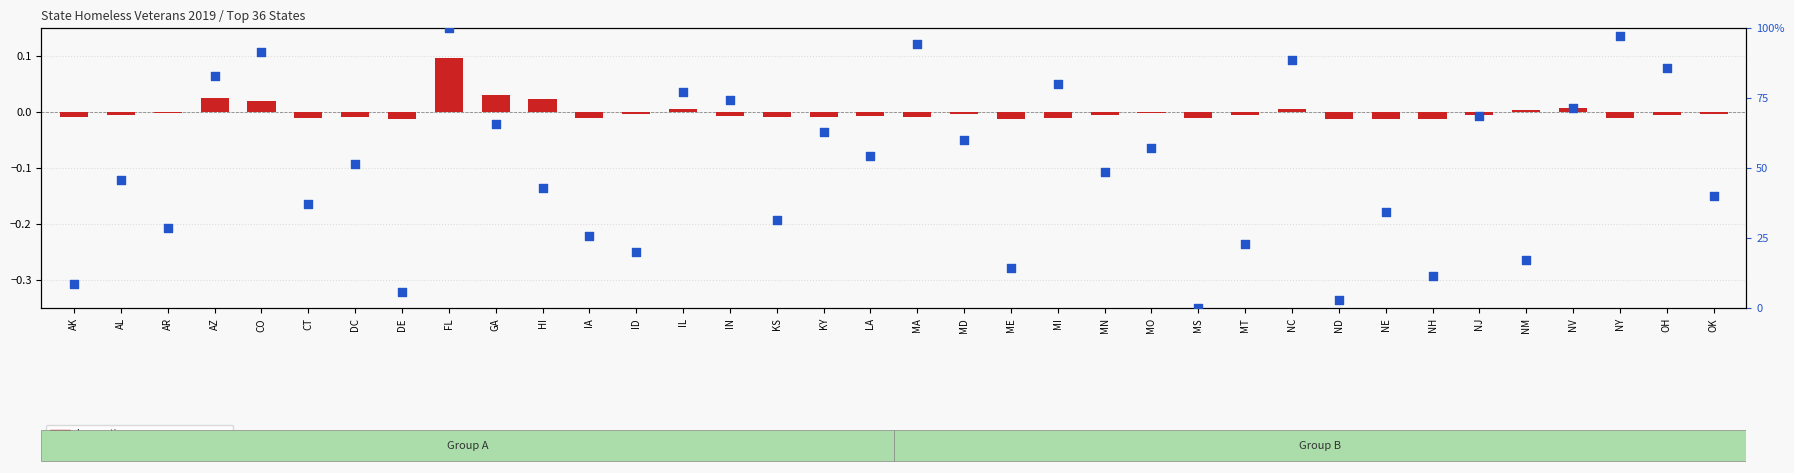

Is the value of percentile rank within the sample at ND greater than the value of log e ratio at KY?

Yes